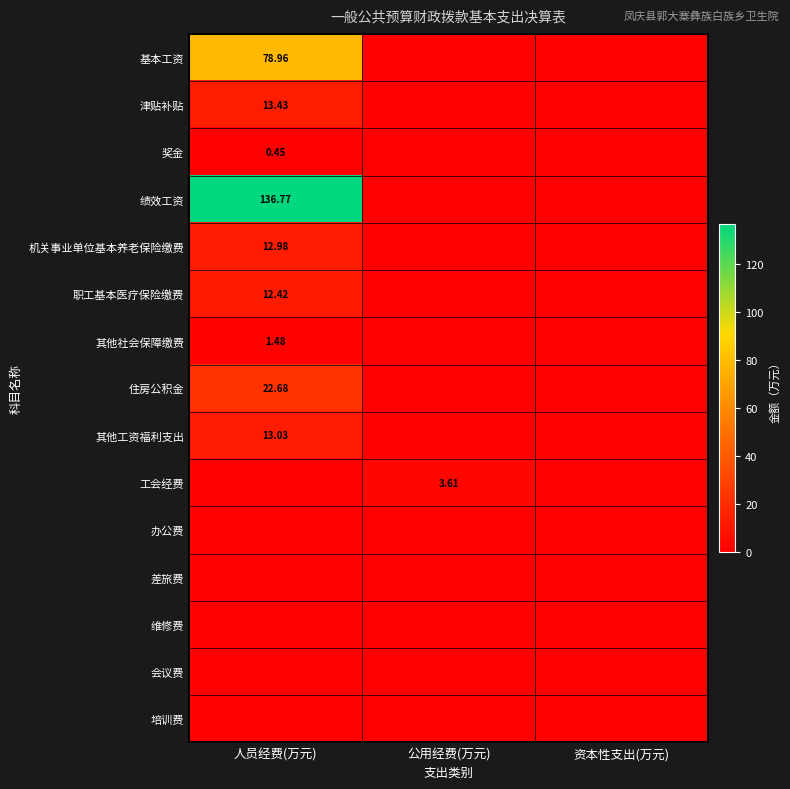

Which has a higher value, 公用经费(万元) or 资本性支出(万元)?

公用经费(万元)